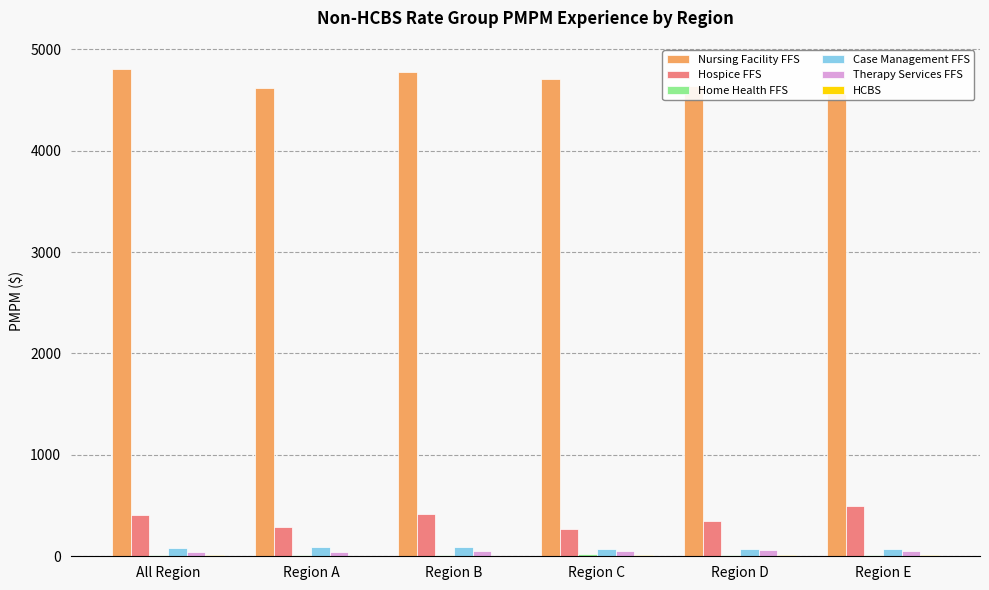

Rank the series by their maximum value, from highest to lowest.

Nursing Facility FFS, Hospice FFS, Case Management FFS, Therapy Services FFS, Home Health FFS, HCBS